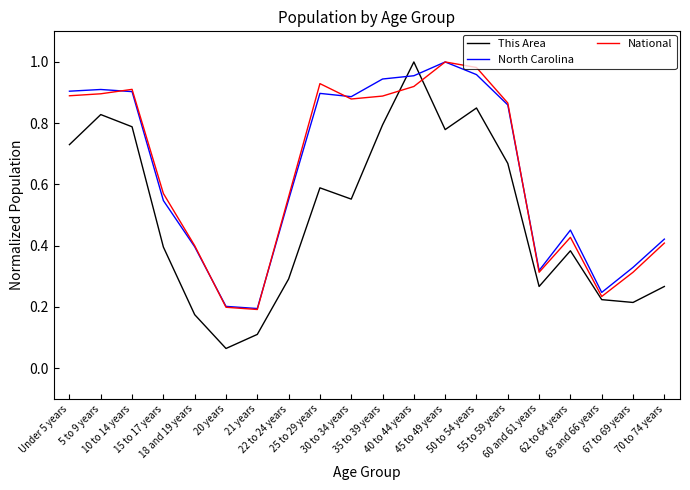

True or false: This Area and North Carolina cross at least once.

True